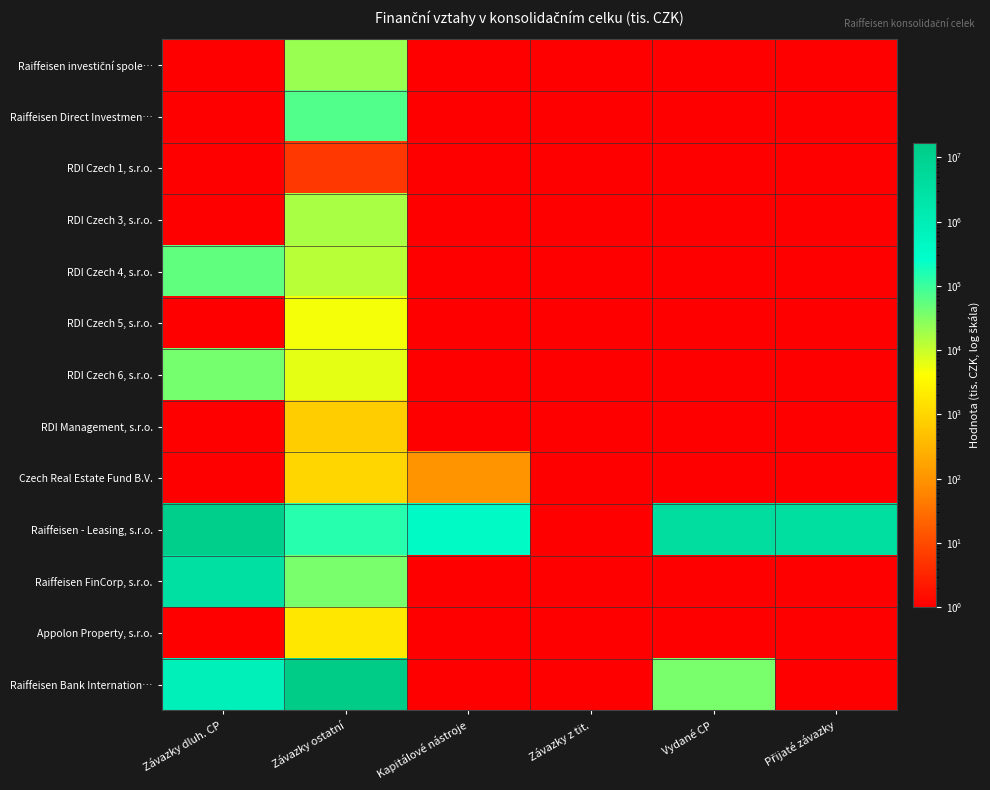

At which category does the chart reach its minimum across all series?

Závazky dluh. CP